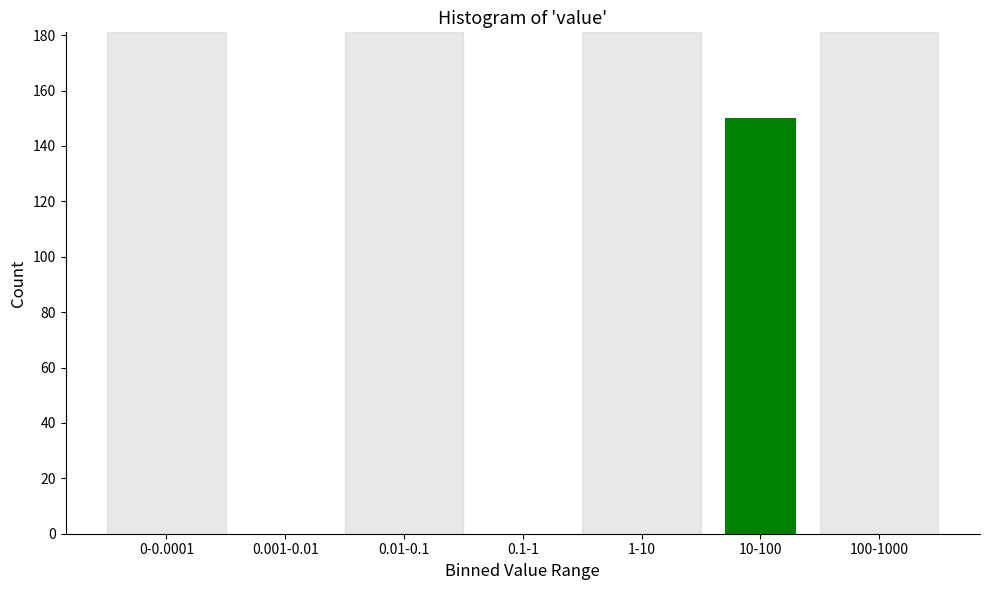

Reading right to left, list all the values displayed in this chart.

100-1000=0	10-100=150	1-10=0	0.1-1=0	0.01-0.1=0	0.001-0.01=0	0-0.0001=0